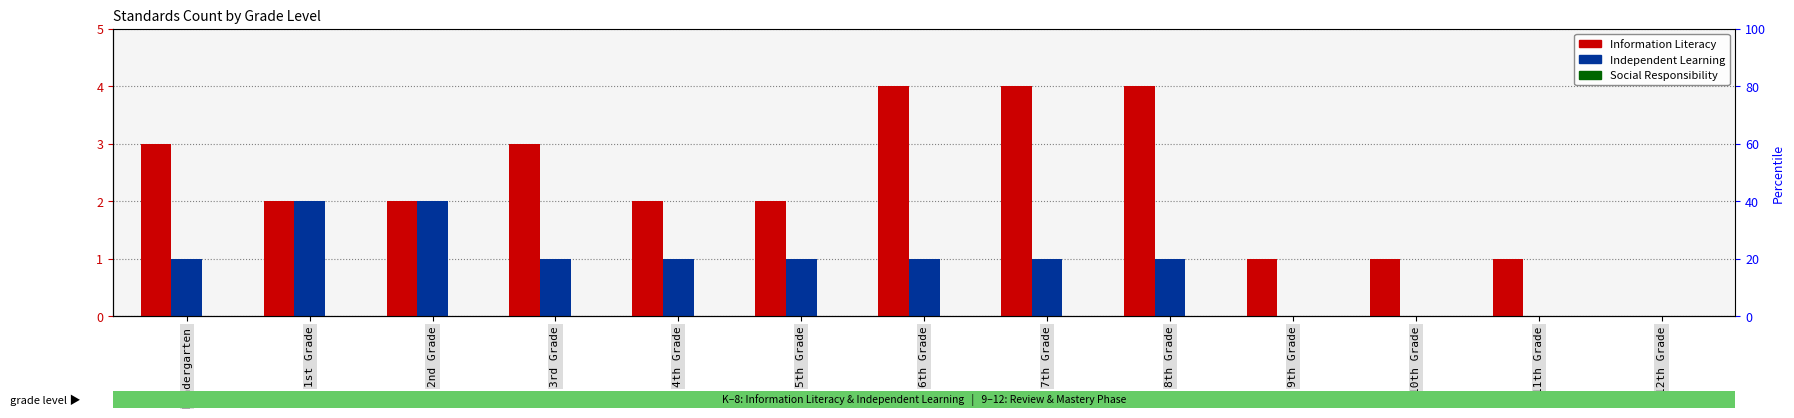

What is the difference between the highest and lowest values at 8th Grade?

4